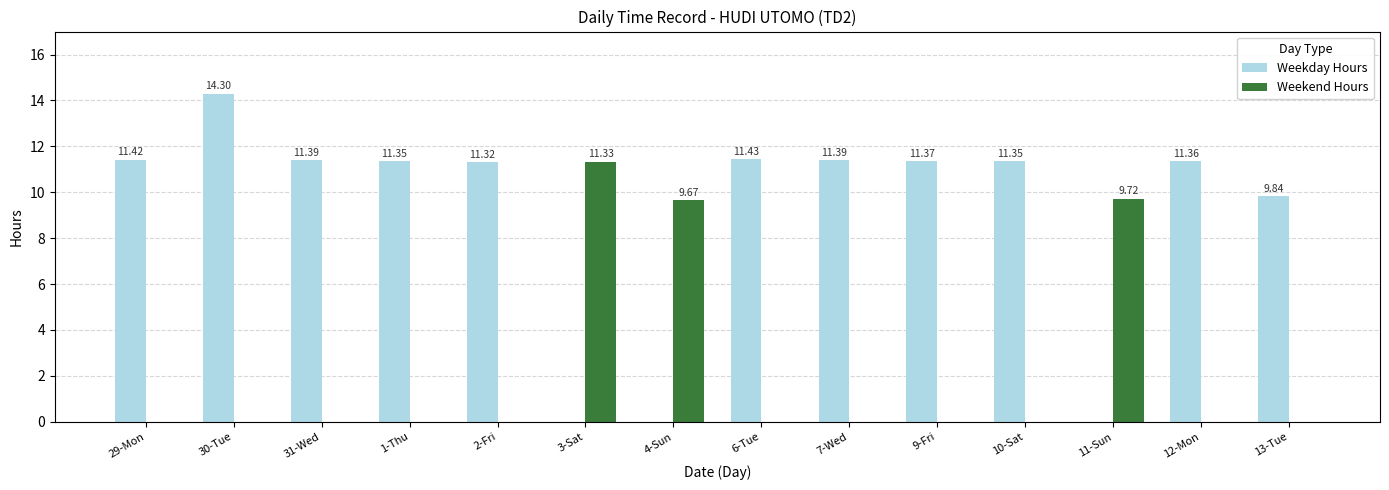

At which label is Weekend Hours closest to 5?

4-Sun